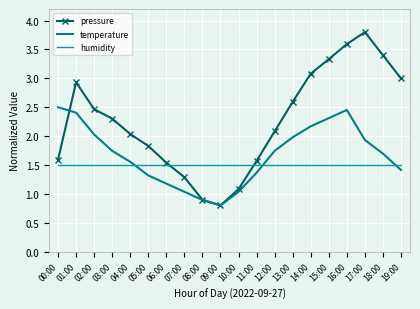

What is the total value across all series at 03:00?

5.5